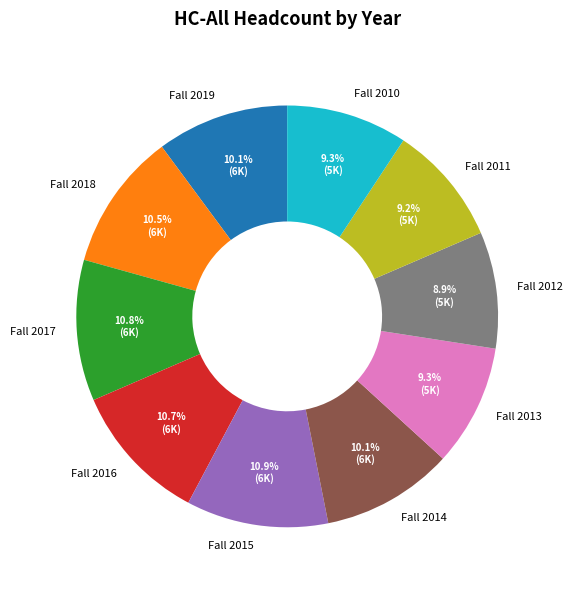

What portion of the pie excludes Fall 2015?

89.1%